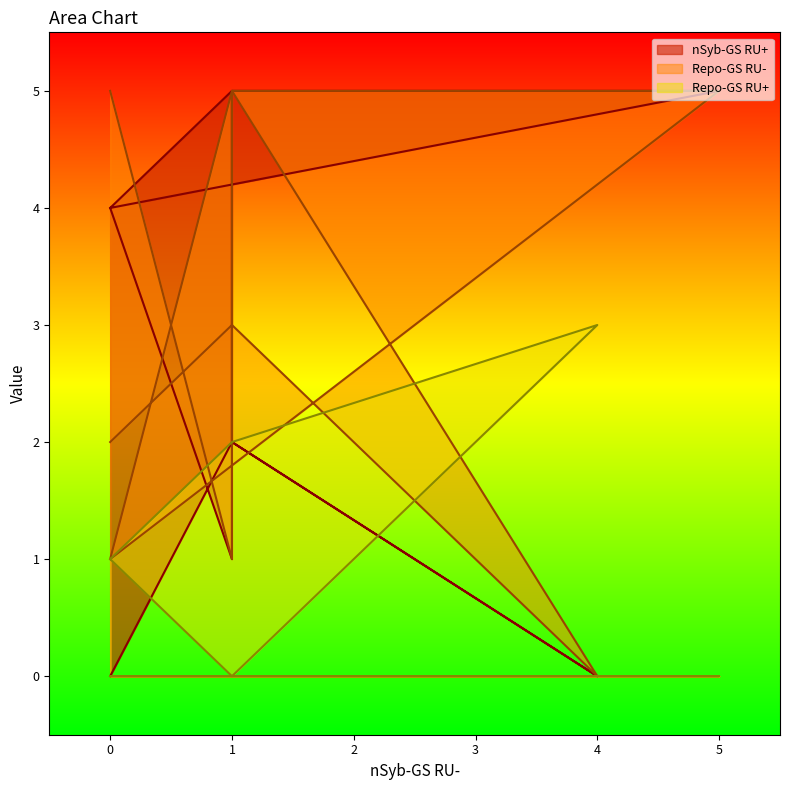

Reading left to right, extract all data points from this chart.

nSyb-GS RU+: 4	5	1	4	5	5	2	0	2	0
Repo-GS RU-: 5	1	5	1	5	5	5	0	3	2
Repo-GS RU+: 1	0	0	0	0	0	0	3	2	1